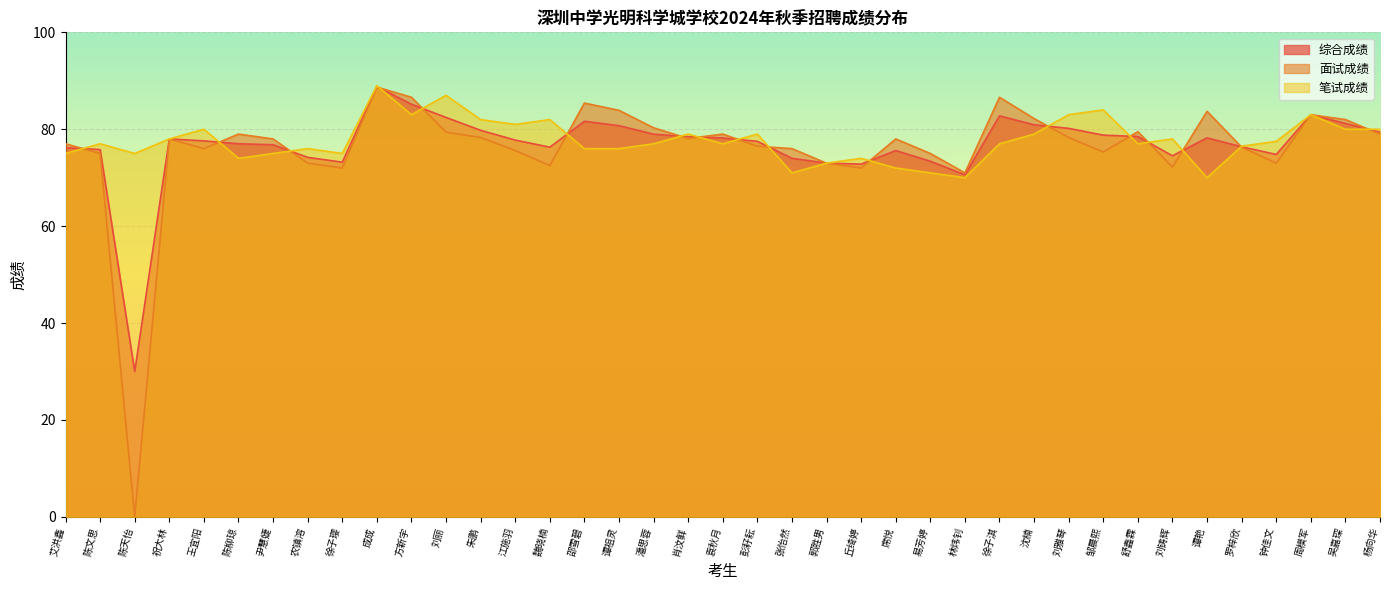

At which category does the chart reach its peak across all series?

成成